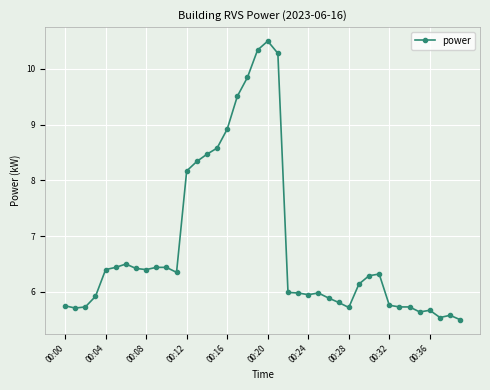

What is the maximum value shown in the chart?

10.5